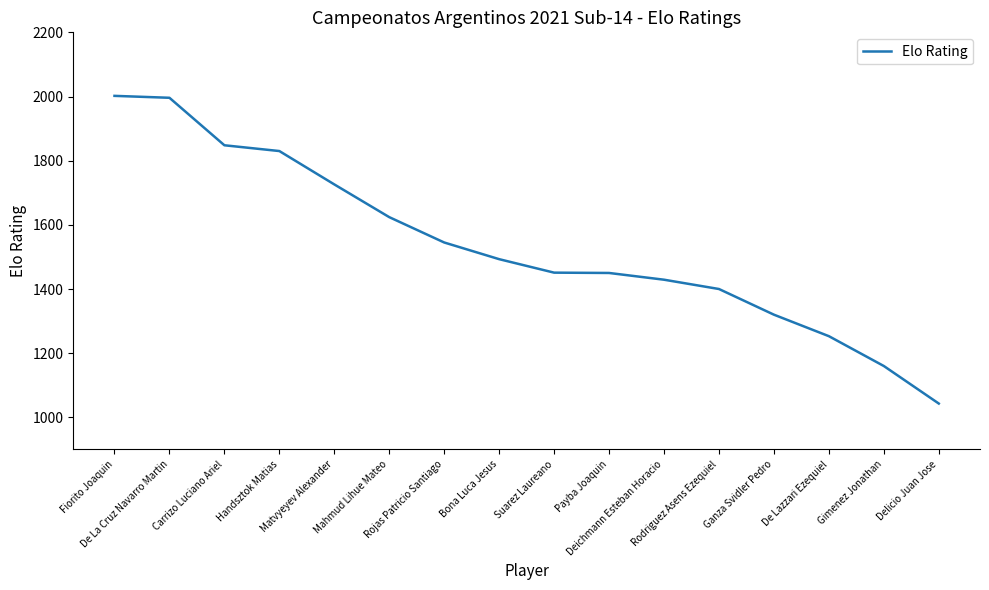

What is the ratio of the value at Rodriguez Asens Ezequiel to the value at Handsztok Matias?

0.8